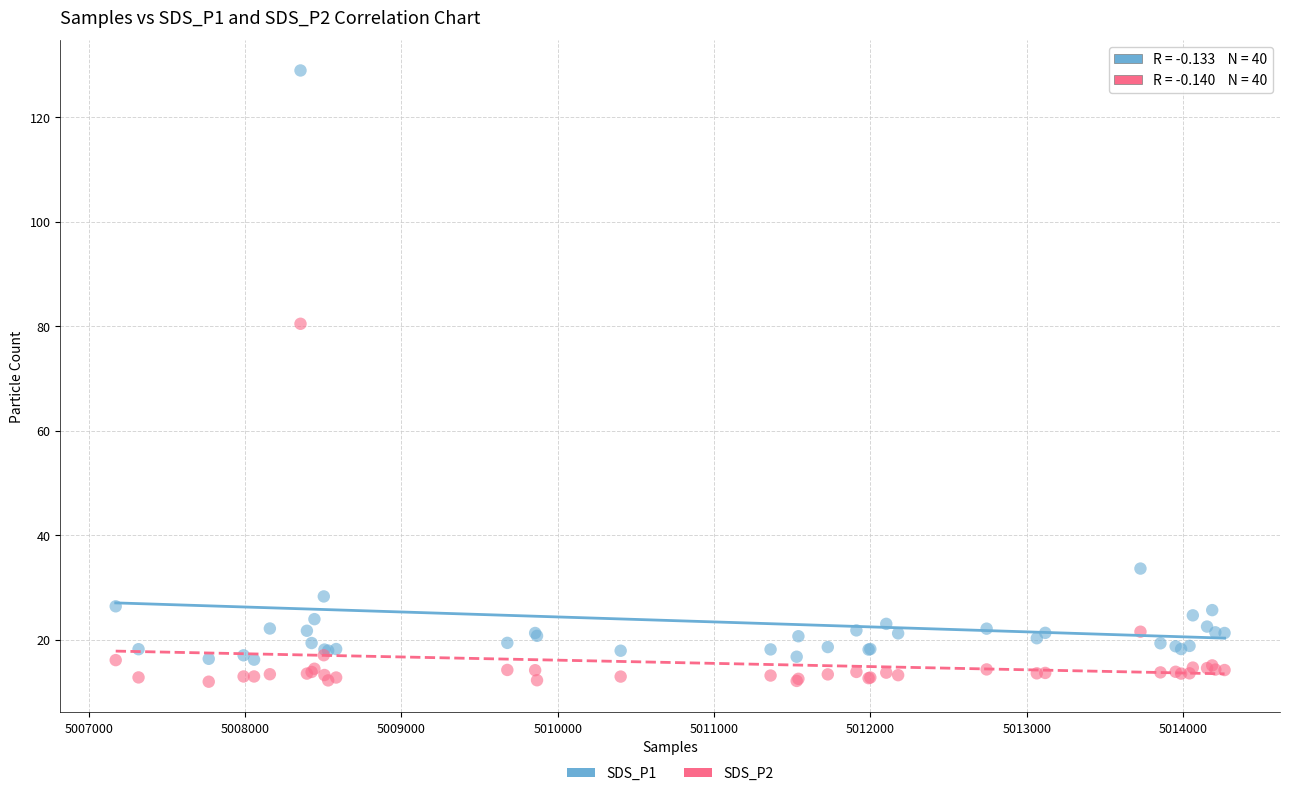

Which series reaches the maximum Y coordinate?

SDS_P1